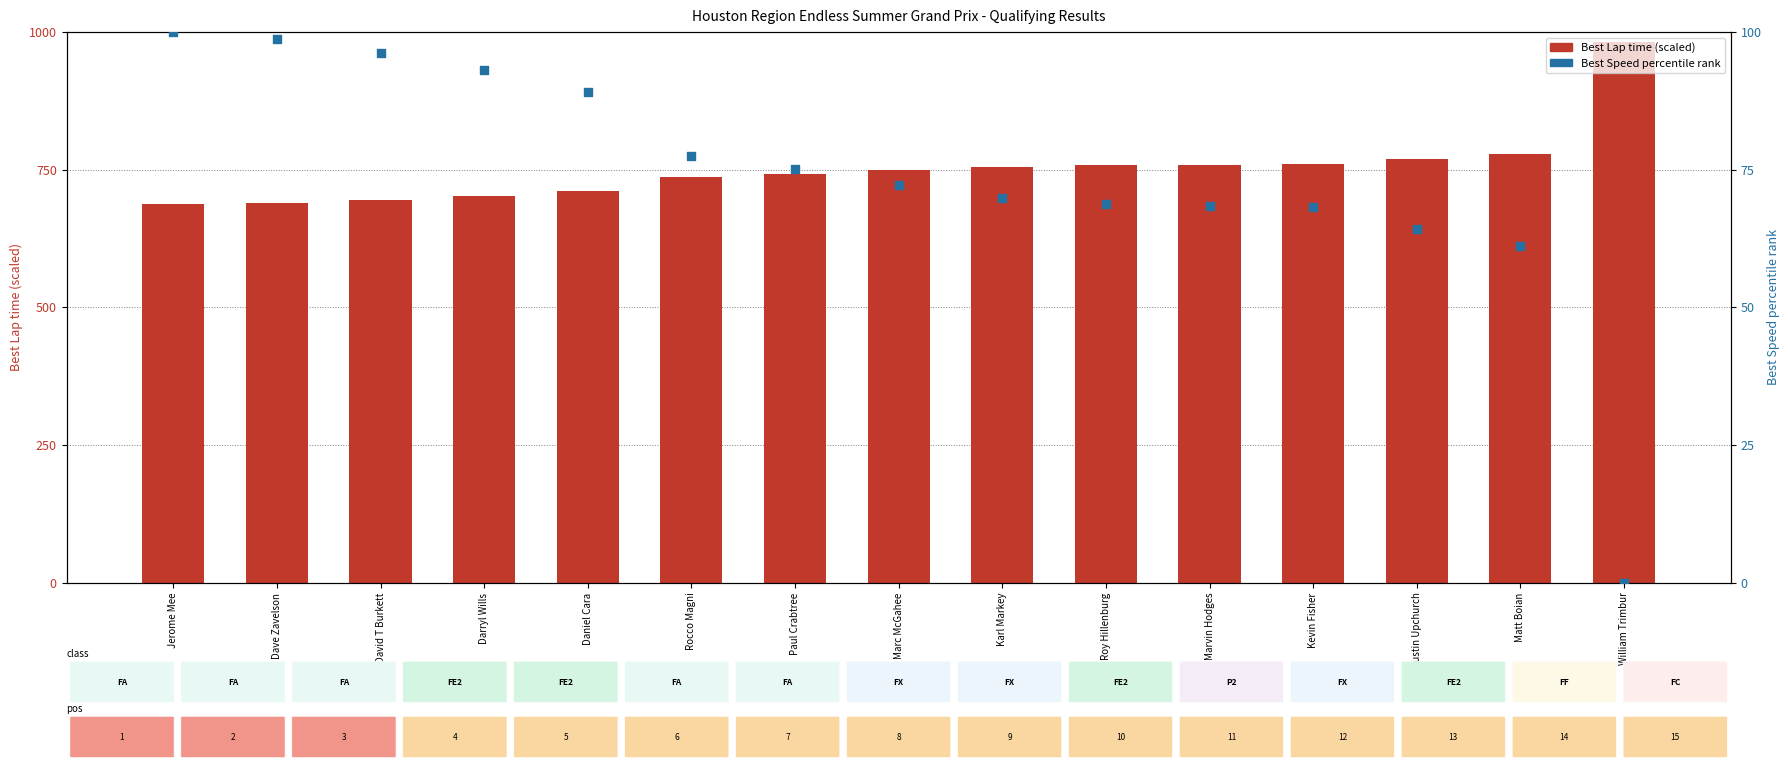

What is the total value across all series at Justin Upchurch?

833.9